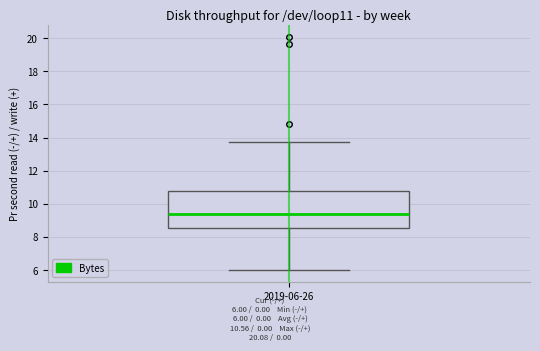

Transcribe this box plot: give where the median line is, the range the box spans, and where the two whiskers end, as read against the y-axis. The values are not printed on the chart, so give them approximately, as read against the axis.

median 9.4, box 8.6 to 10.8, whiskers 6.0 to 13.8